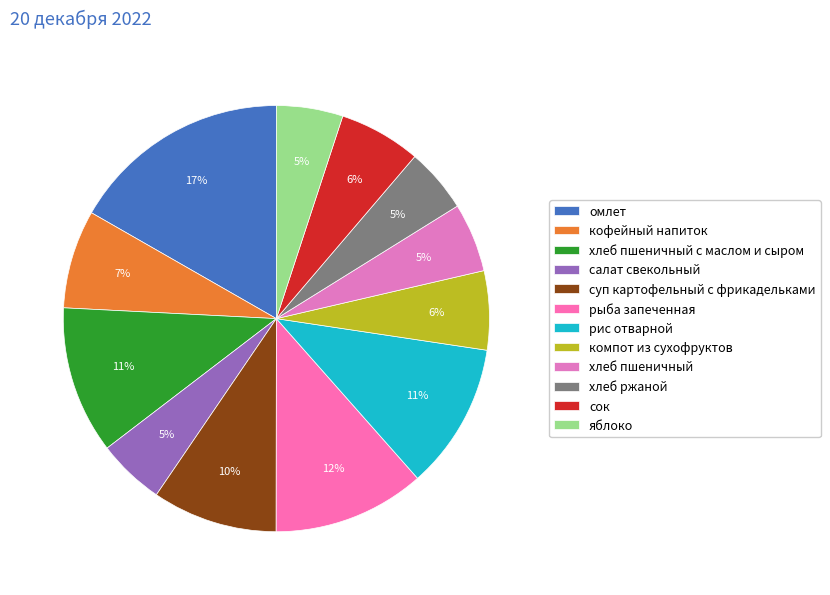

The компот из сухофруктов slice represents 12% of the pie. True or false?

False